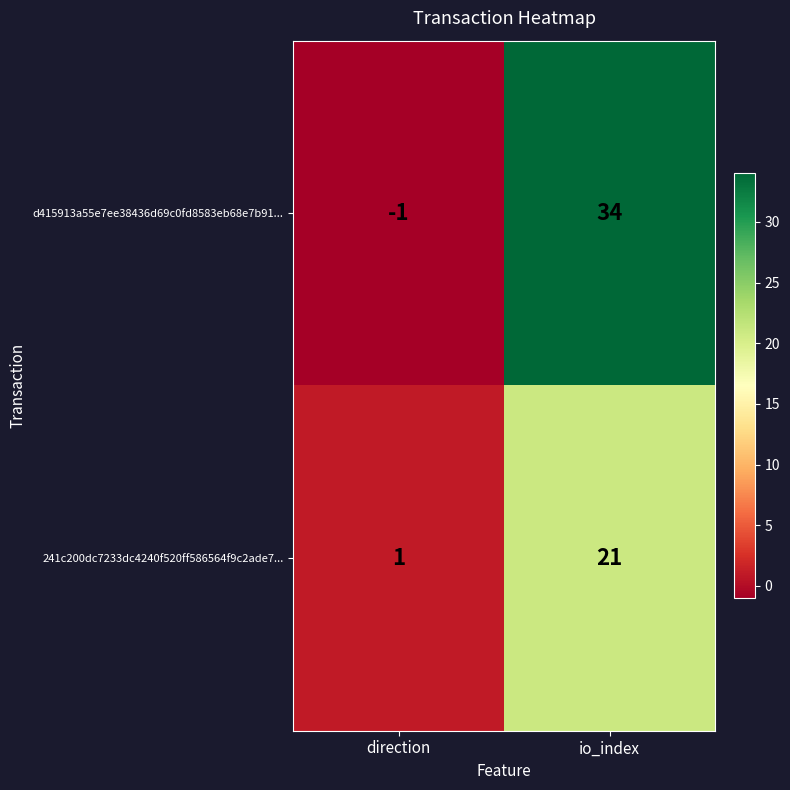

Is it true that d415913a55e7ee38436d69c0fd8583eb68e7b91... equals 54 at io_index?

False